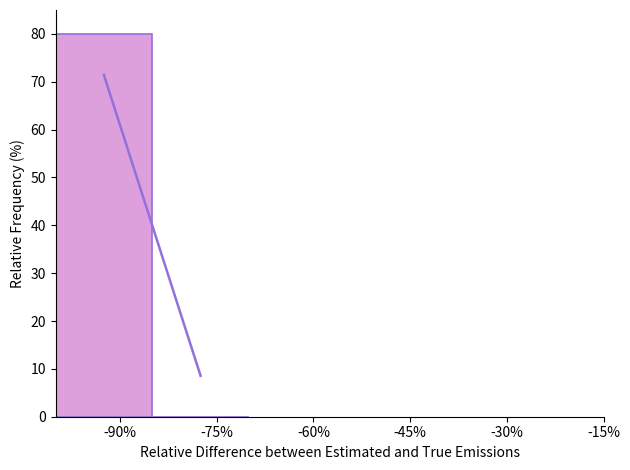

Reading left to right, transcribe this chart: for each bar, give the range it covers on the x-axis and its height. Neither the bar edges nor the heights are printed on the chart, so give them approximately, as read against the axes.

-100 to -85: 80
-85 to -70: 0